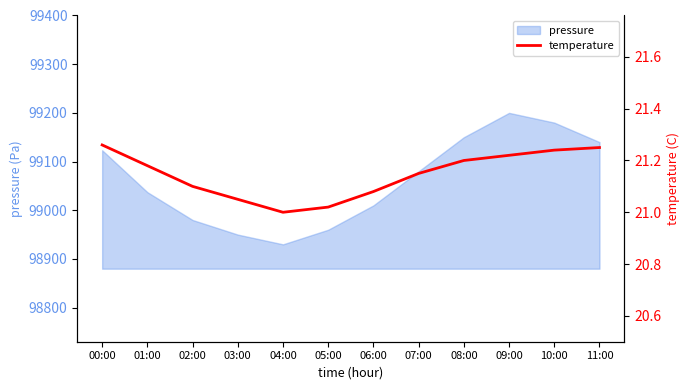

Which category has the lowest value across all series?

04:00